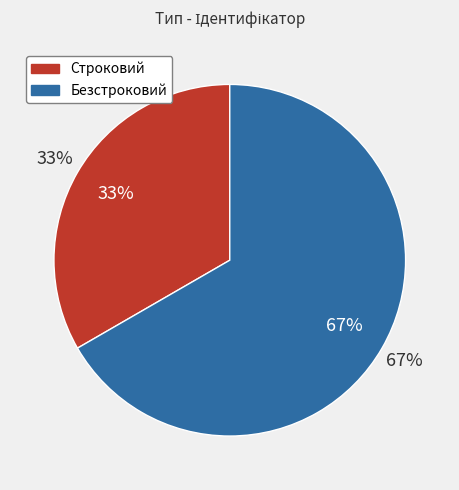

What is the majority slice?

Безстроковий